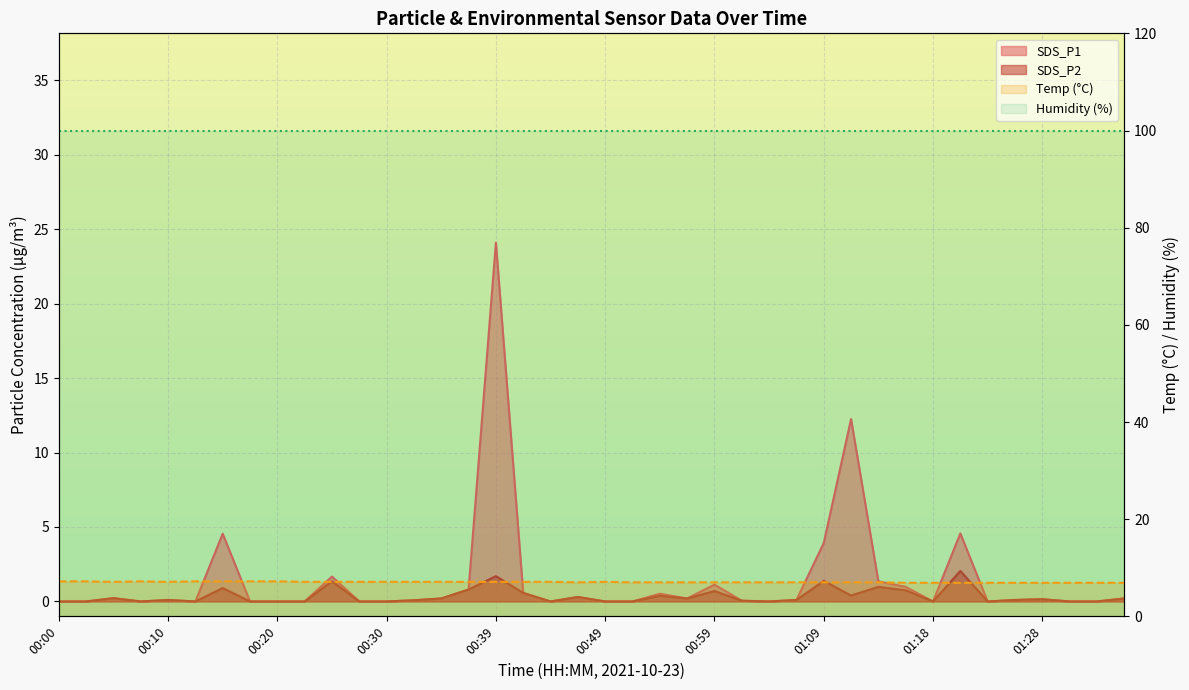

Which series has the largest range (max minus min)?

SDS_P1